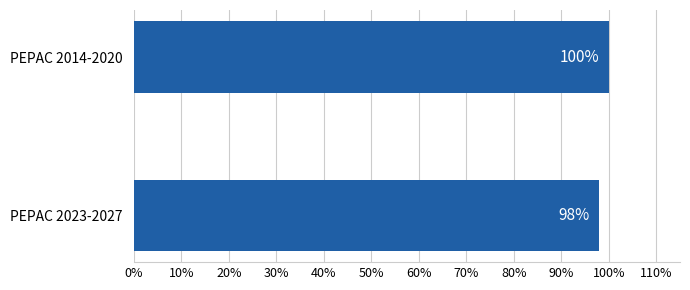

Are the bars horizontal?

Yes